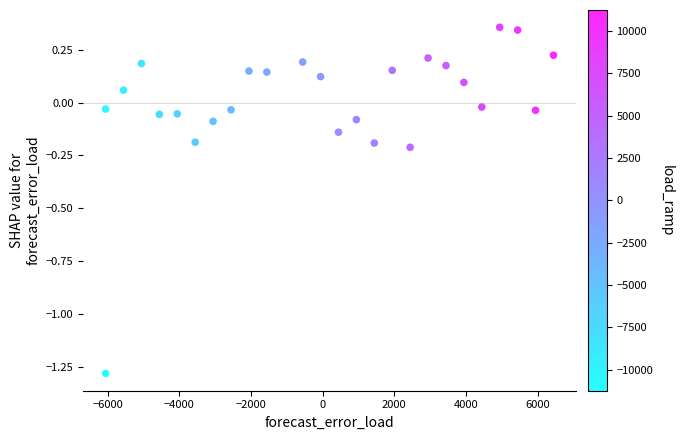

What is the range of Y values (max minus min)?

1.6